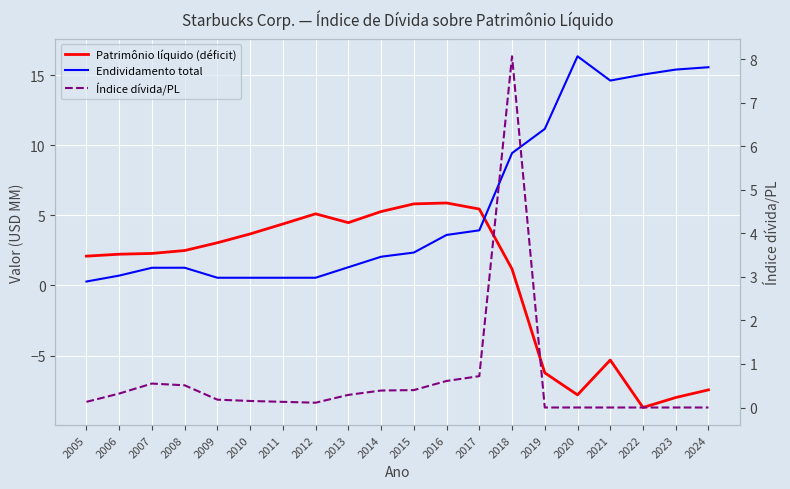

Reading left to right, extract all data points from this chart.

Patrimônio líquido (déficit): 2.1	2.2	2.3	2.5	3.0	3.7	4.4	5.1	4.5	5.3	5.8	5.9	5.5	1.2	-6.2	-7.8	-5.3	-8.7	-8.0	-7.4
Endividamento total: 0.3	0.7	1.3	1.3	0.5	0.5	0.5	0.5	1.3	2.0	2.3	3.6	3.9	9.4	11.2	16.3	14.6	15.0	15.4	15.6
Índice dívida/PL: 0.1	0.3	0.6	0.5	0.2	0.1	0.1	0.1	0.3	0.4	0.4	0.6	0.7	8.1	0.0	0.0	0.0	0.0	0.0	0.0